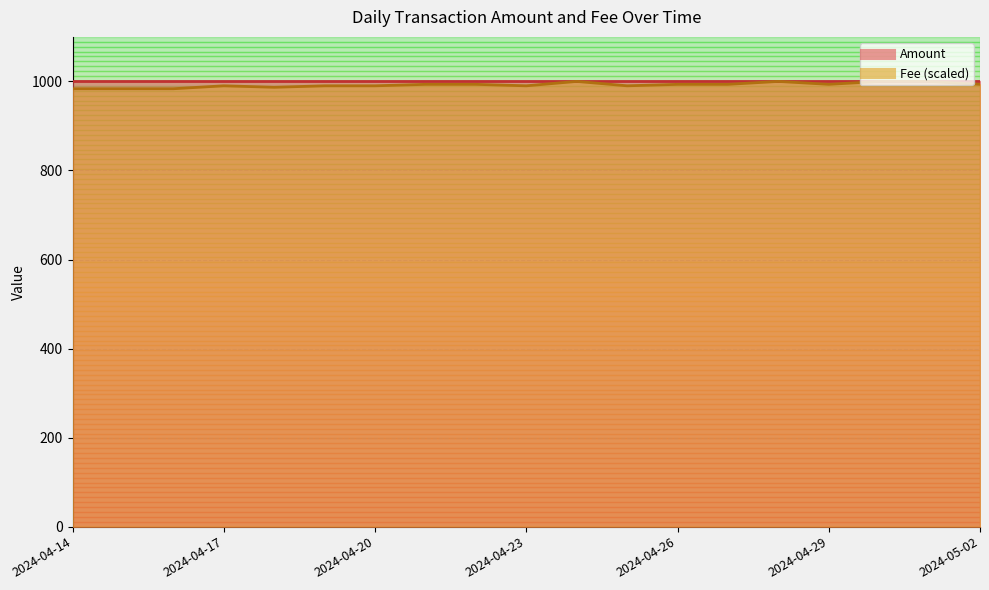

Is it true that the value at 2024-04-14 is 983.6?

True